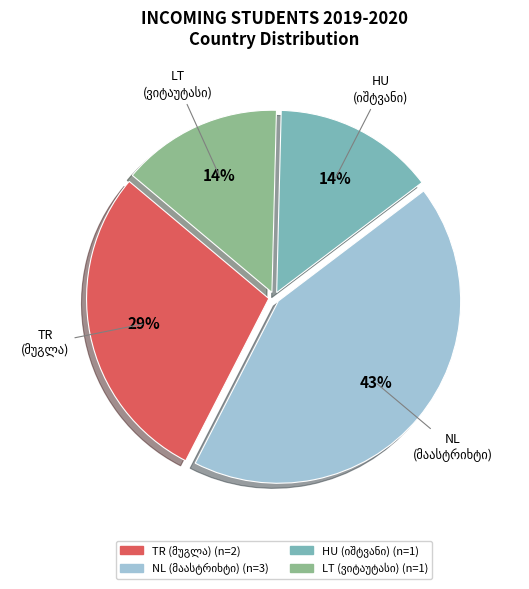

Is there any slice that represents more than half of the pie?

No